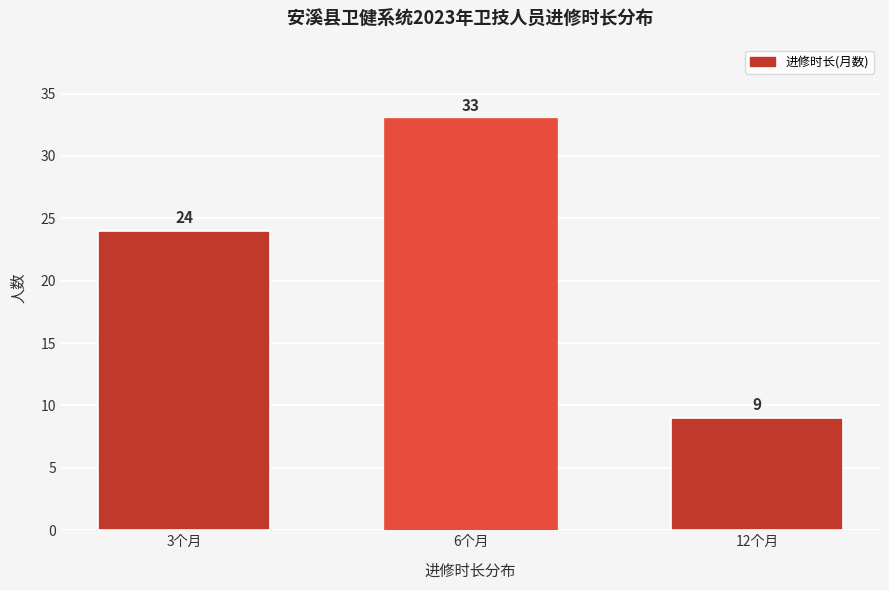

Reading right to left, extract all data points from this chart.

9	33	24